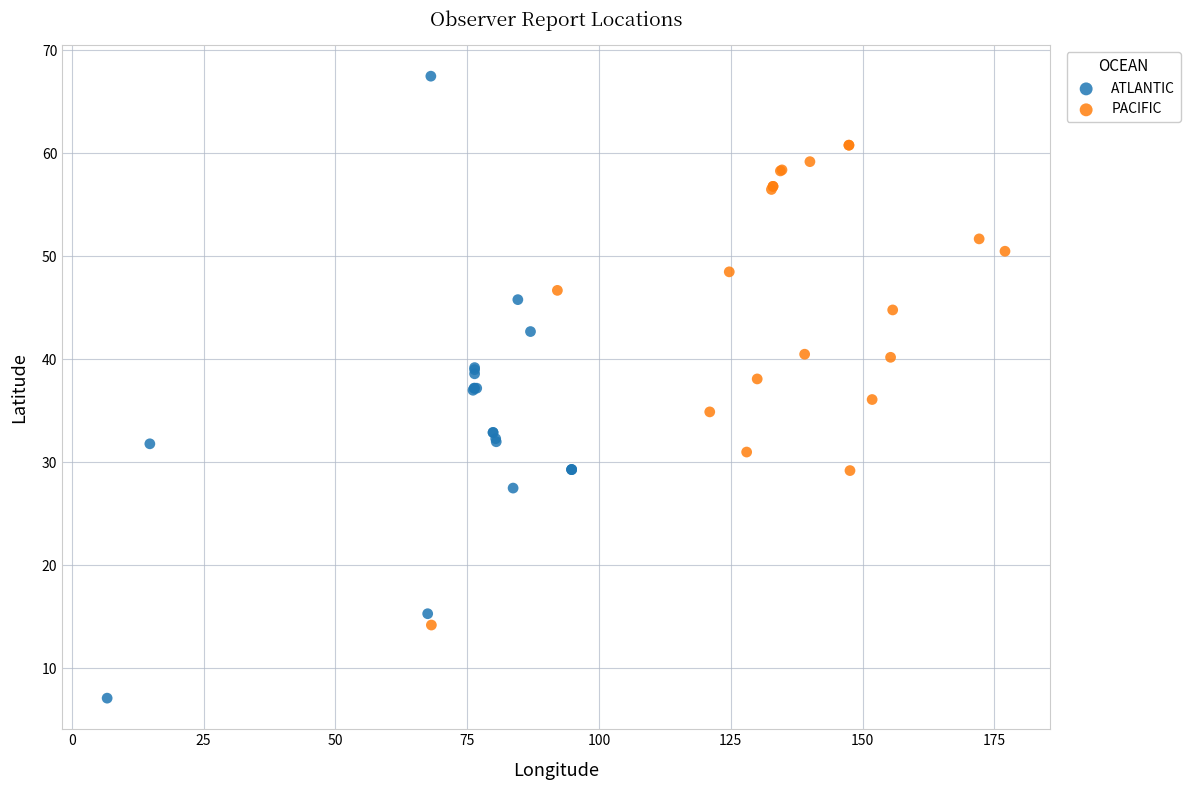

Which series has the largest Y range (max minus min)?

ATLANTIC